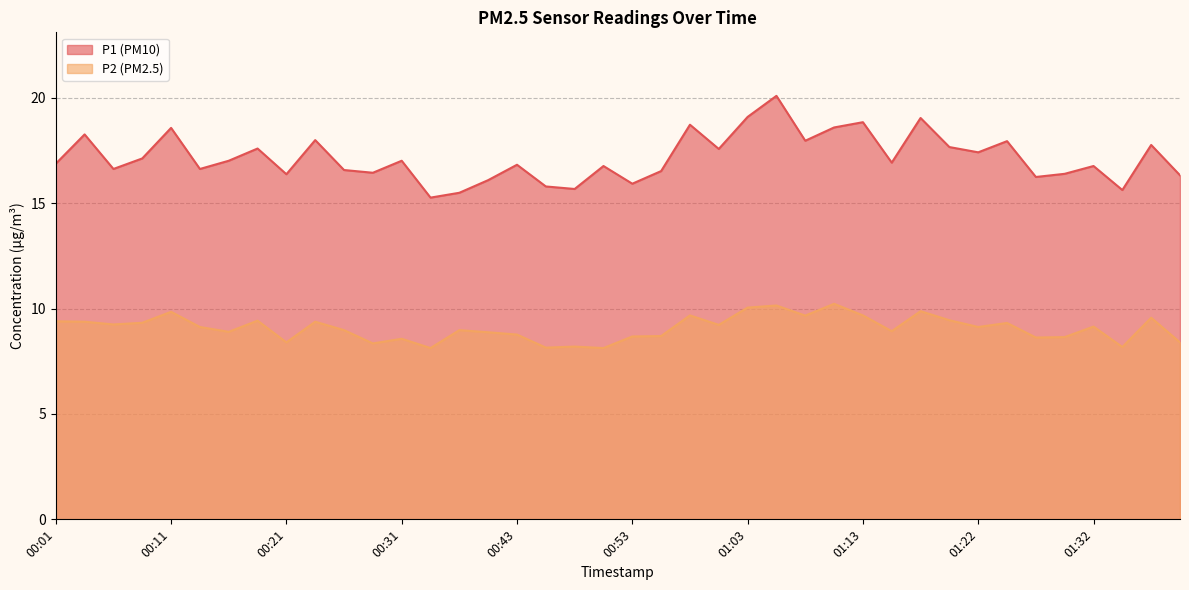

What is the maximum value for P2?

10.2